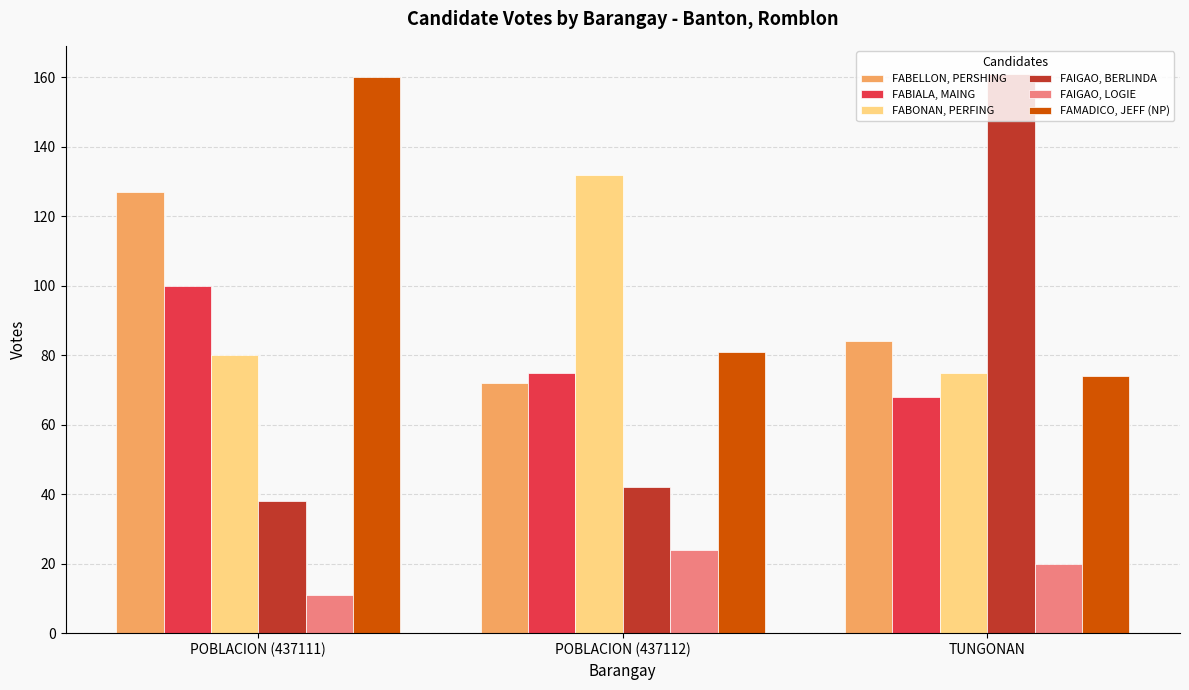

What value does the FABELLON, PERSHING series have at TUNGONAN, to the nearest 10?

80